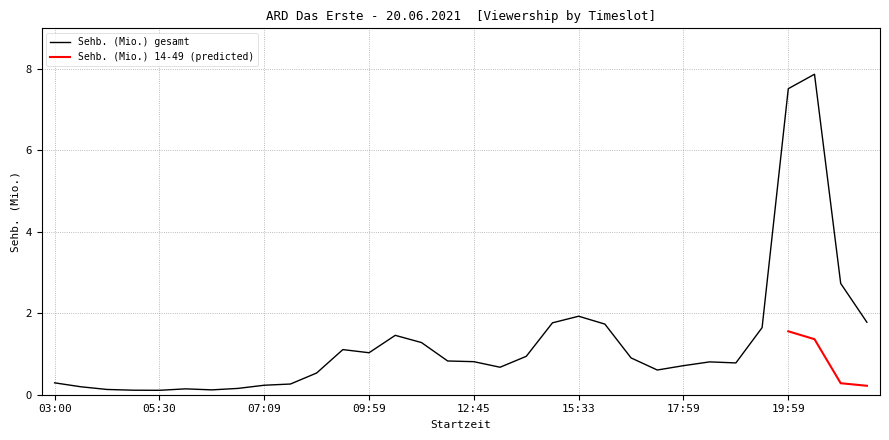

Between 06:20 and 12:02, which is larger?

12:02